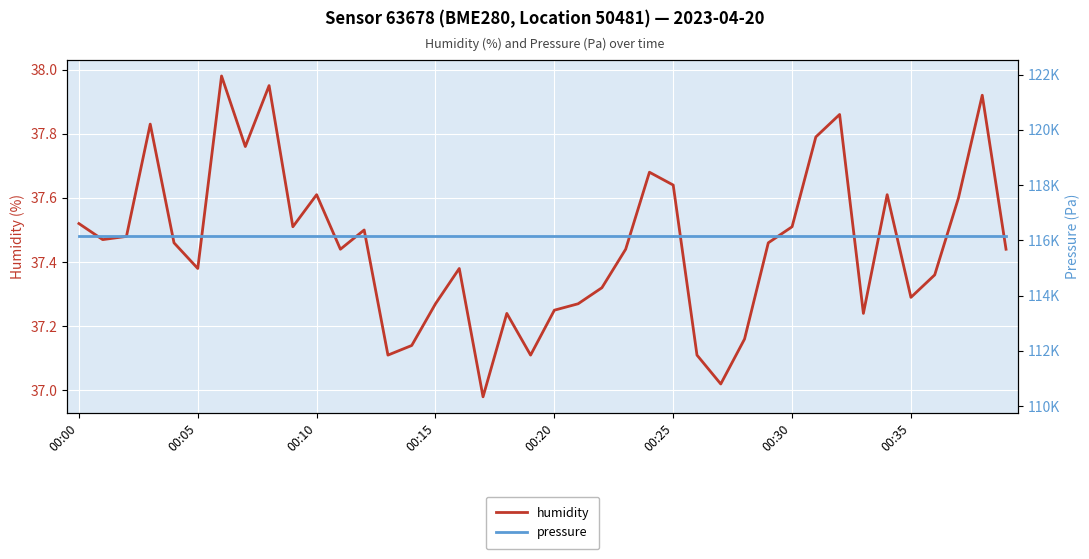

How many data points does each series have?

40